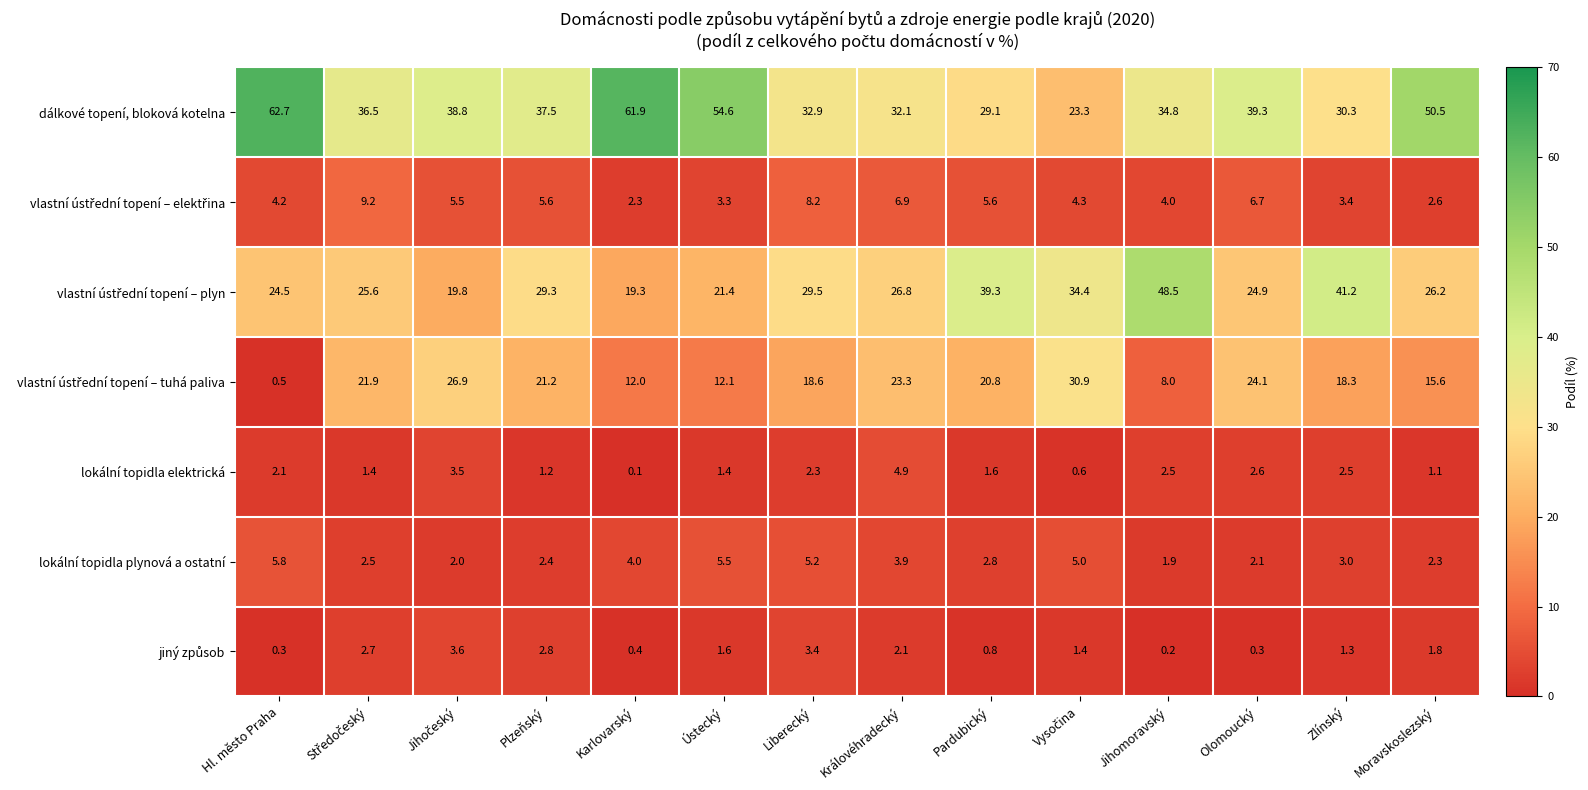

What is the sum of all dálkové topení, bloková kotelna values?

564.3